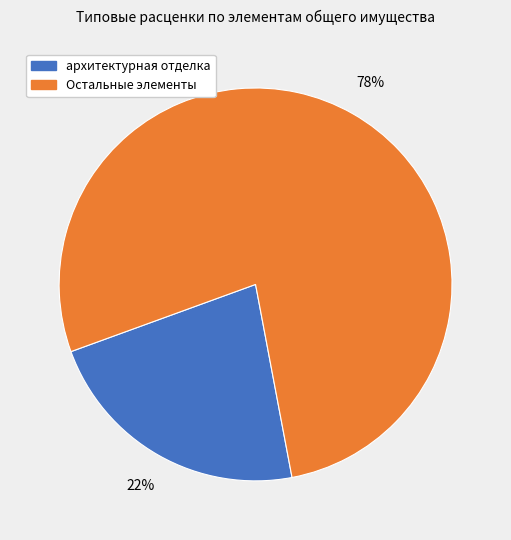

Does any single category account for the majority?

Yes